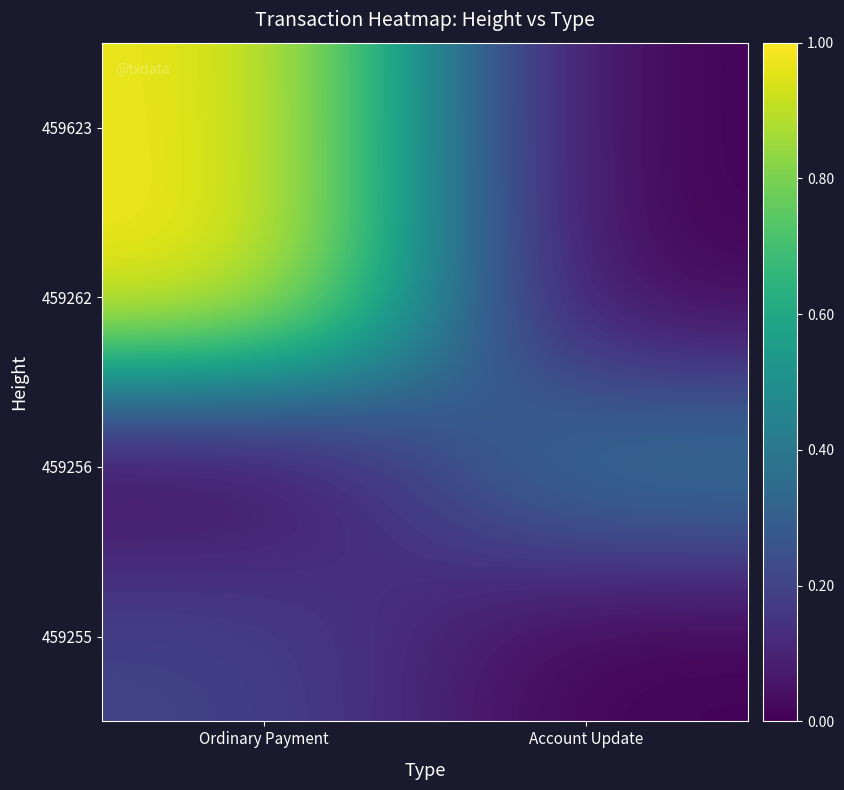

Which series has the largest range (max minus min)?

459262